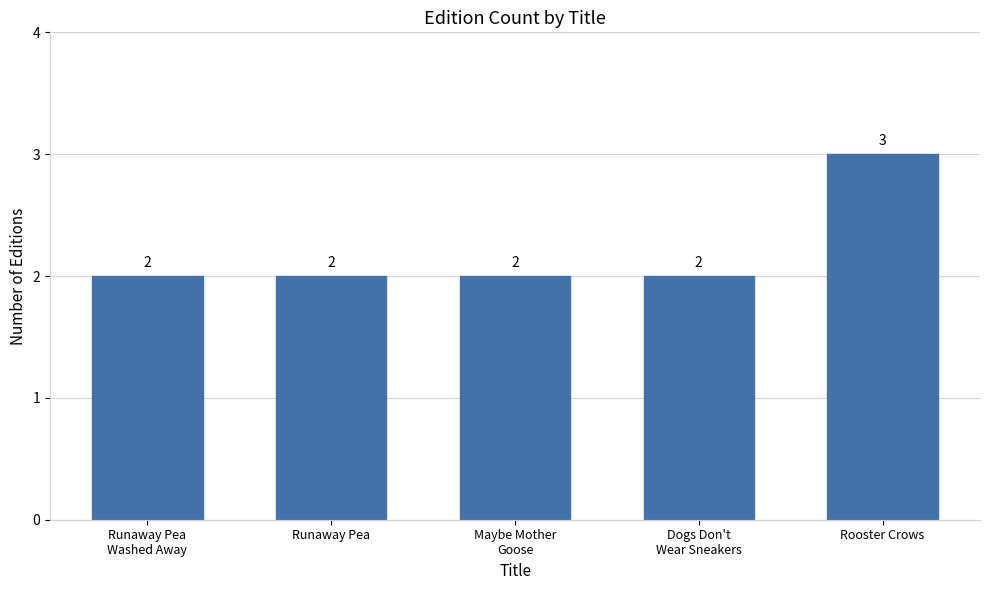

Reading left to right, list all the values displayed in this chart.

2	2	2	2	3